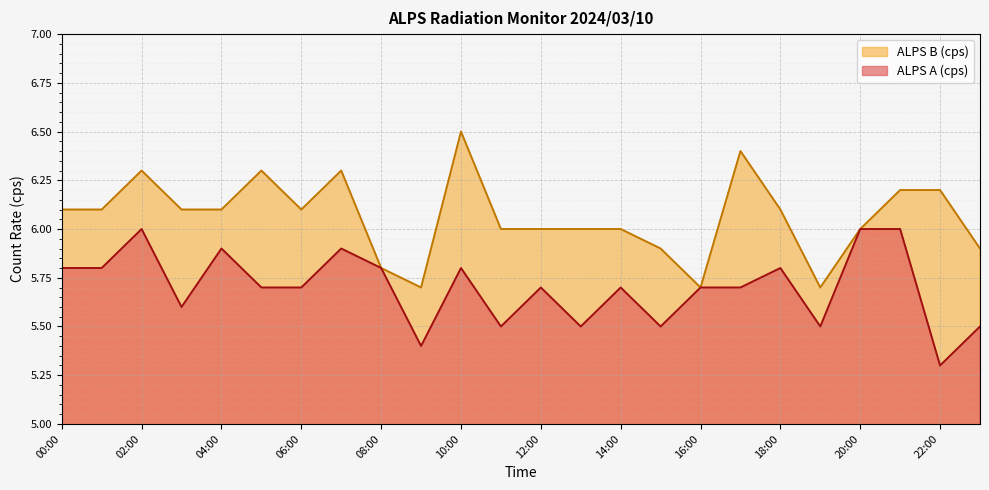

In ALPS B (cps), how many points are higher than both neighbors (excluding endpoints)?

5